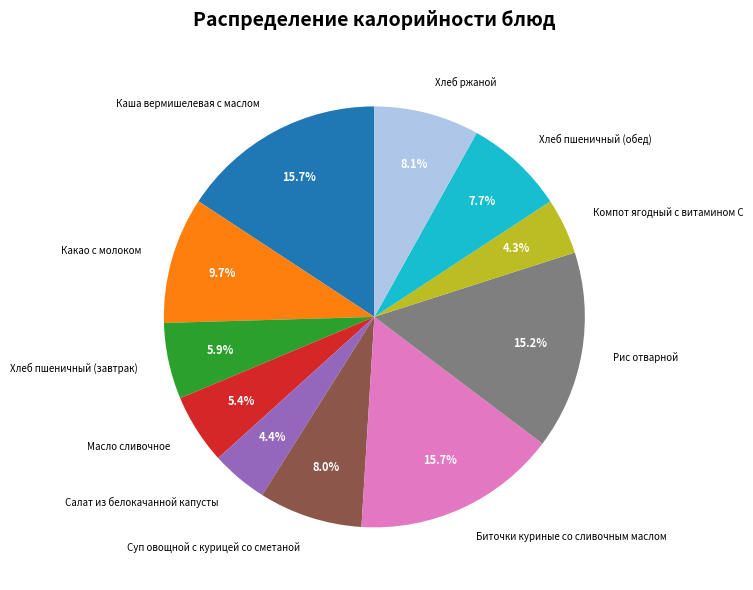

How many segments does this pie chart have?

11